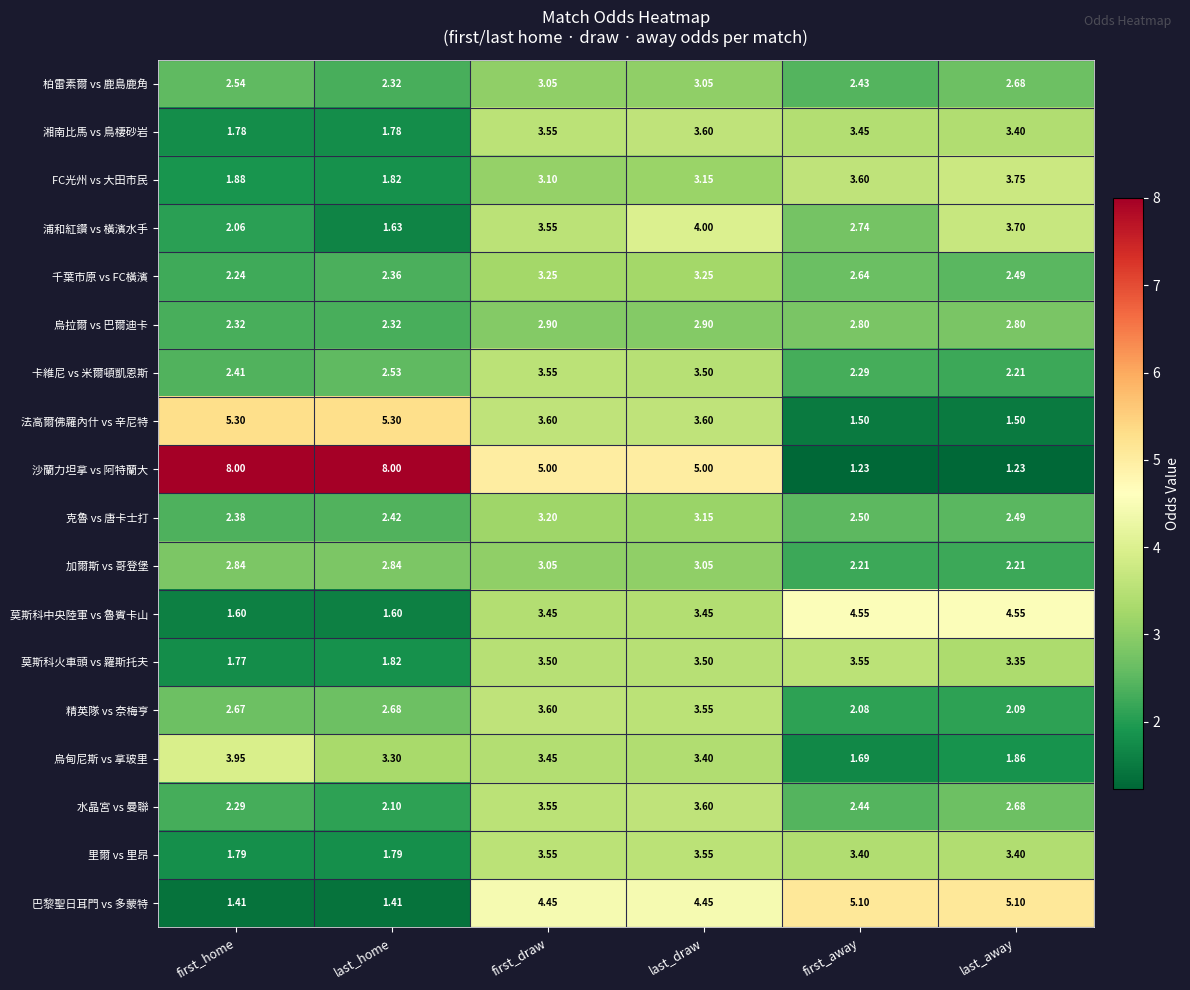

How many categories are shown in the chart?

6